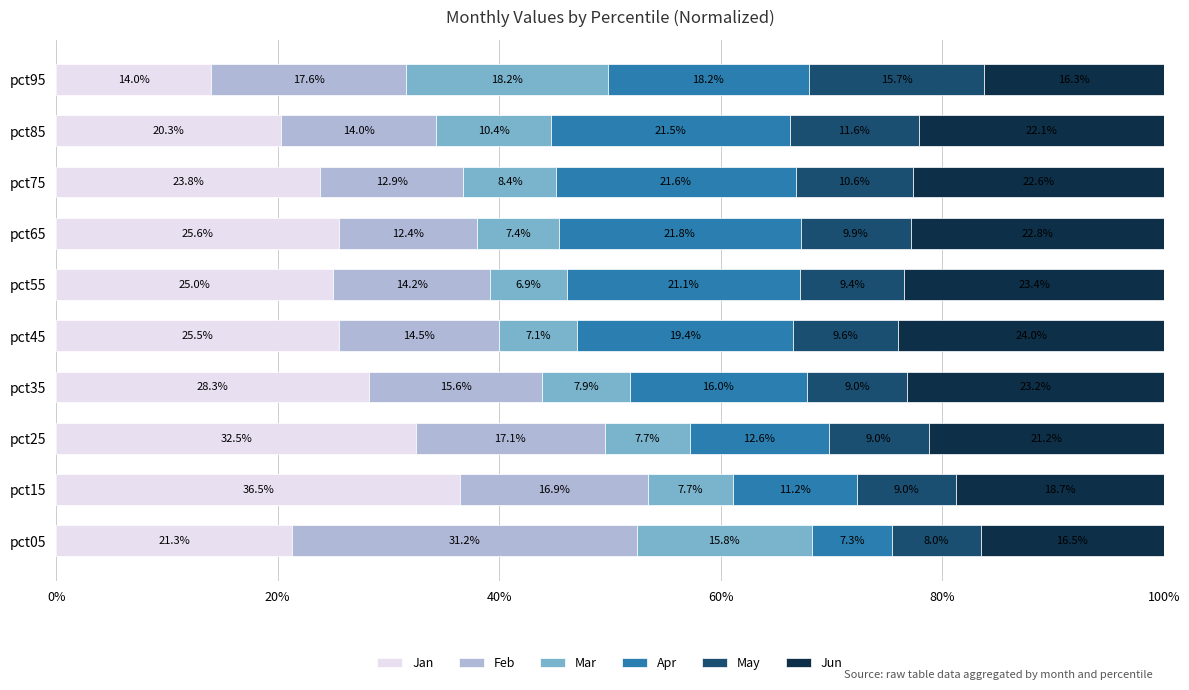

The Jan series shows 25.5 at pct45. True or false?

True